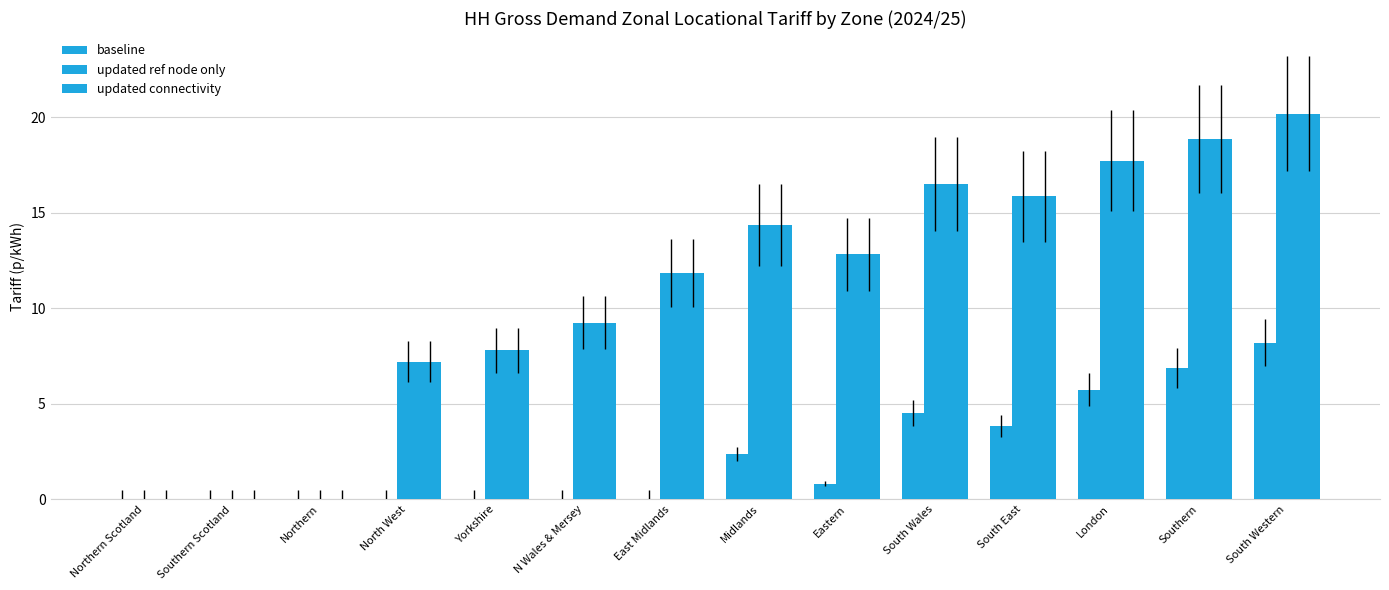

At how many categories does at least one series exceed 0?

11